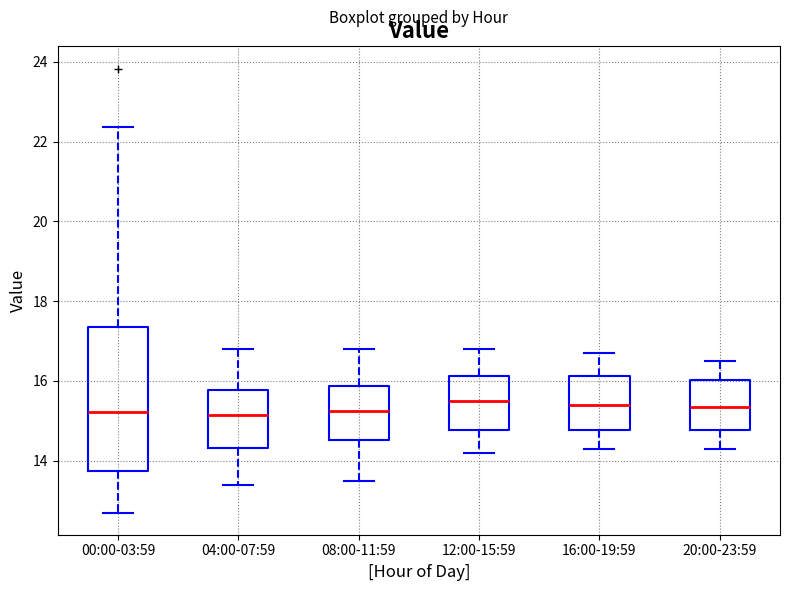

Reading left to right, transcribe this box plot: for each box, give where its median line is, the range the box spans, and where its two whiskers end, as read against the y-axis. The values are not printed on the chart, so give them approximately, as read against the axis.

00:00-03:59: median 15.2, box 13.8 to 17.4, whiskers 12.8 to 22.4
04:00-07:59: median 15.2, box 14.4 to 15.8, whiskers 13.4 to 16.8
08:00-11:59: median 15.2, box 14.6 to 15.8, whiskers 13.6 to 16.8
12:00-15:59: median 15.6, box 14.8 to 16.2, whiskers 14.2 to 16.8
16:00-19:59: median 15.4, box 14.8 to 16.2, whiskers 14.4 to 16.8
20:00-23:59: median 15.4, box 14.8 to 16.0, whiskers 14.4 to 16.6